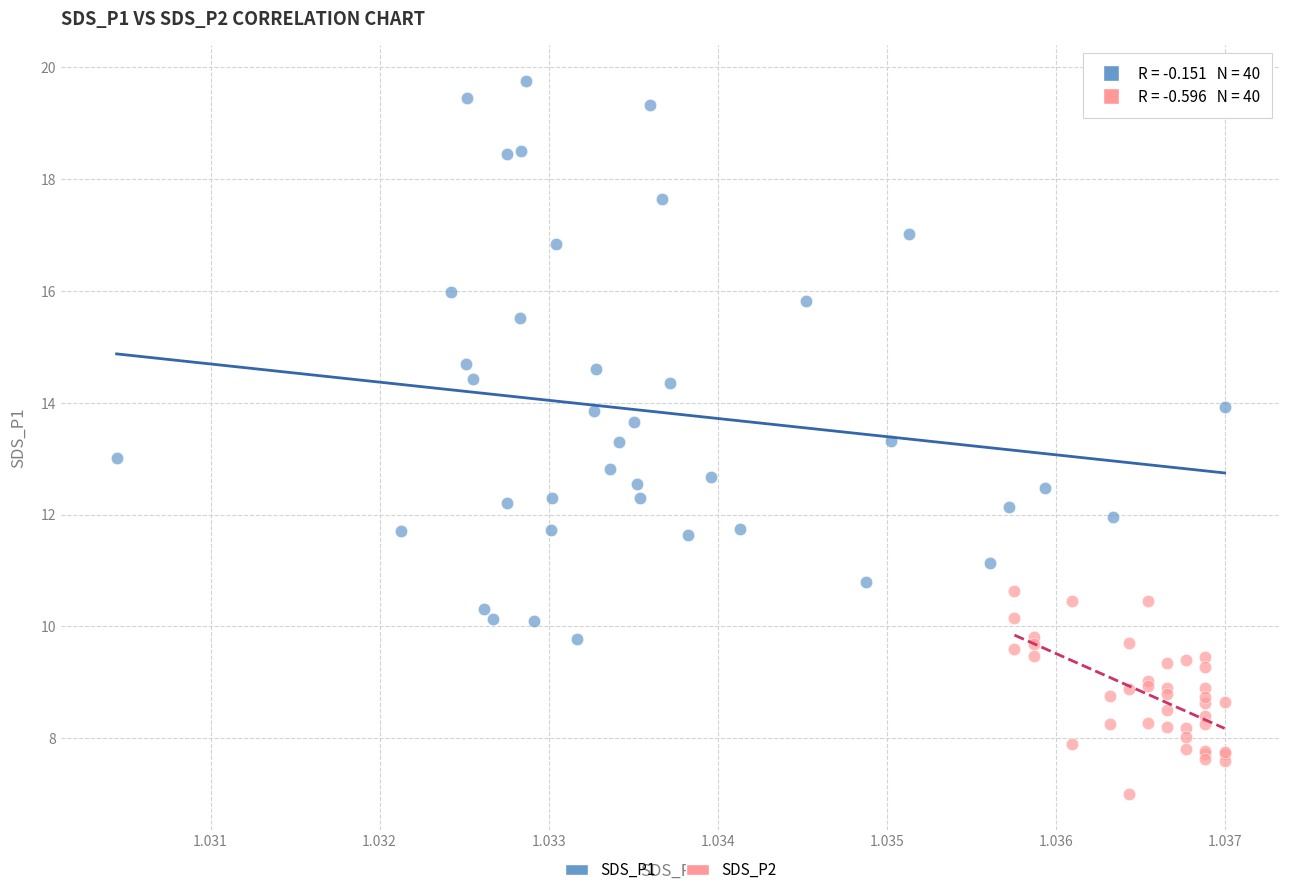

Which series has the largest Y range (max minus min)?

SDS_P1